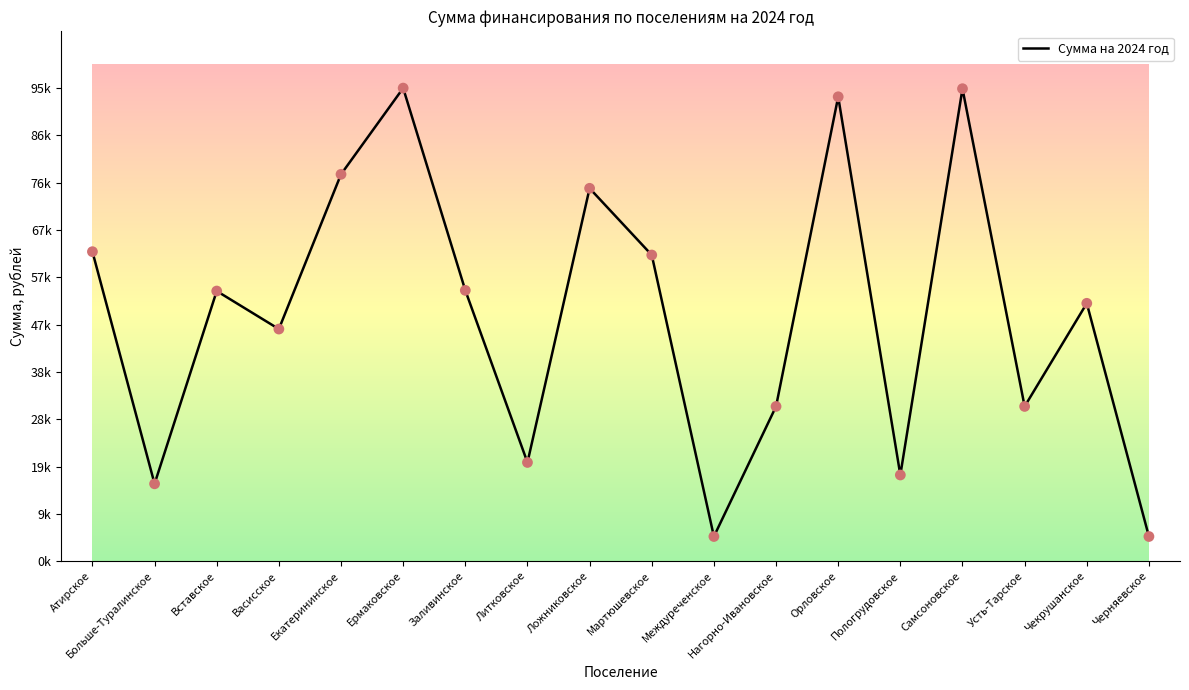

Which has a higher value, Самсоновское or Екатерининское?

Самсоновское